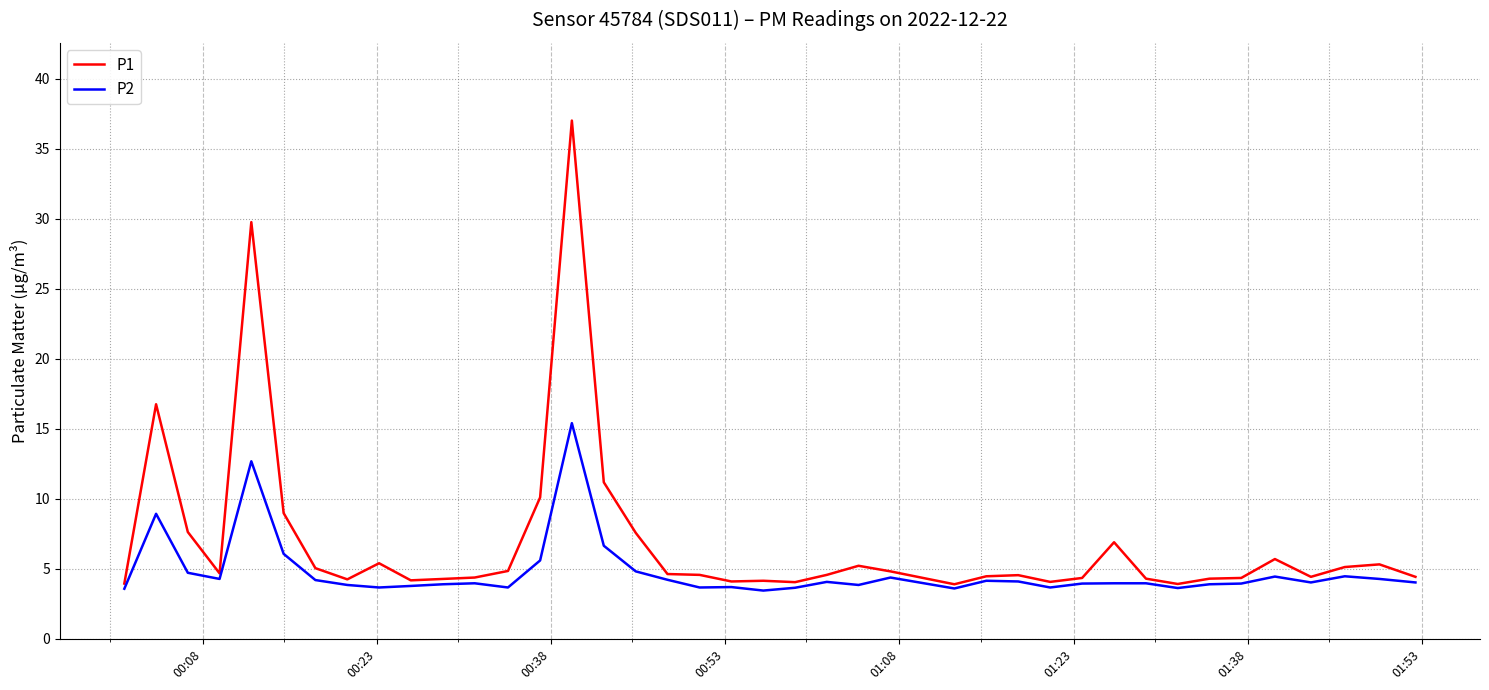

Which series has the largest range (max minus min)?

P1